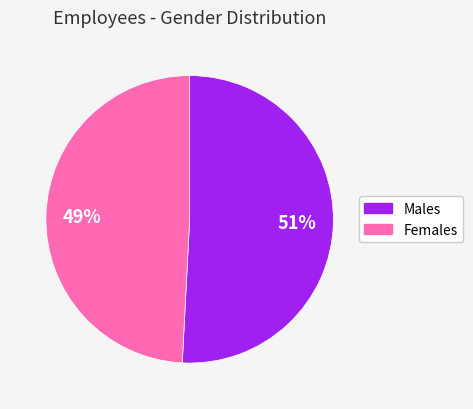

Do Males and Females together represent more than half of the pie?

Yes